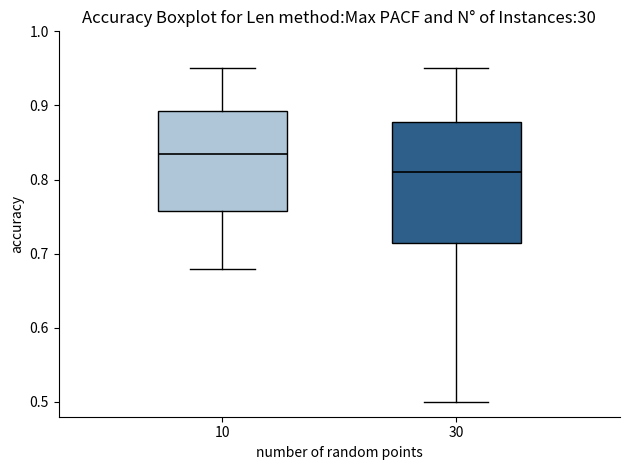

Where is the upper edge of the box at x = 10 on the y-axis? The values are not printed on the chart, so give them approximately, as read against the axis.

0.89